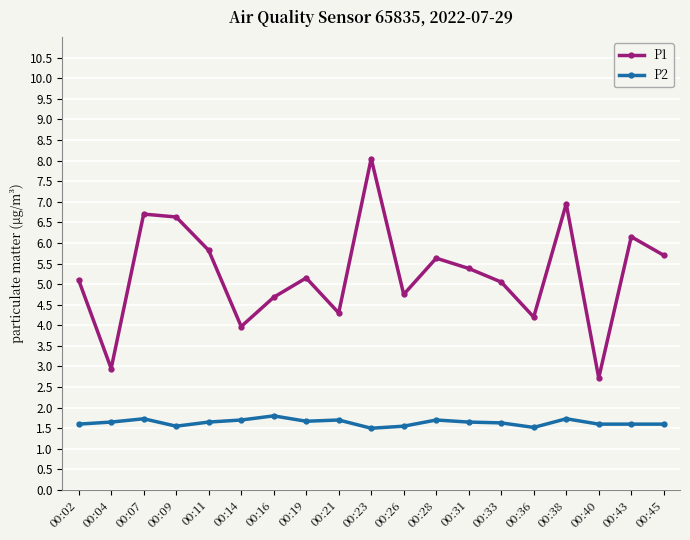

Rank the series at 00:28 from highest to lowest value.

P1, P2